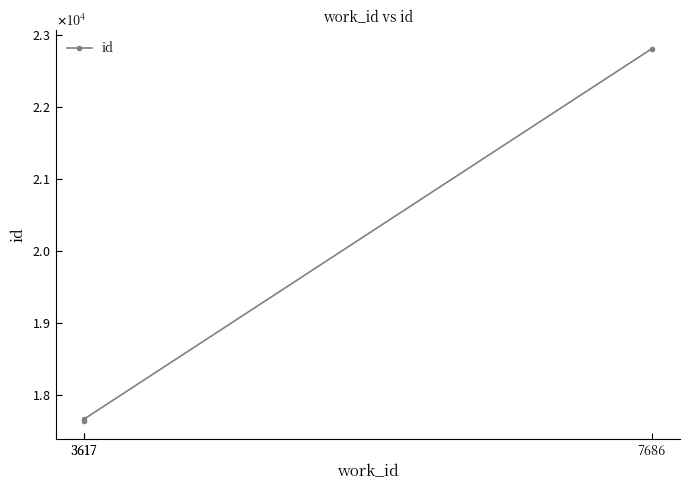

How many lines are shown in the chart?

1